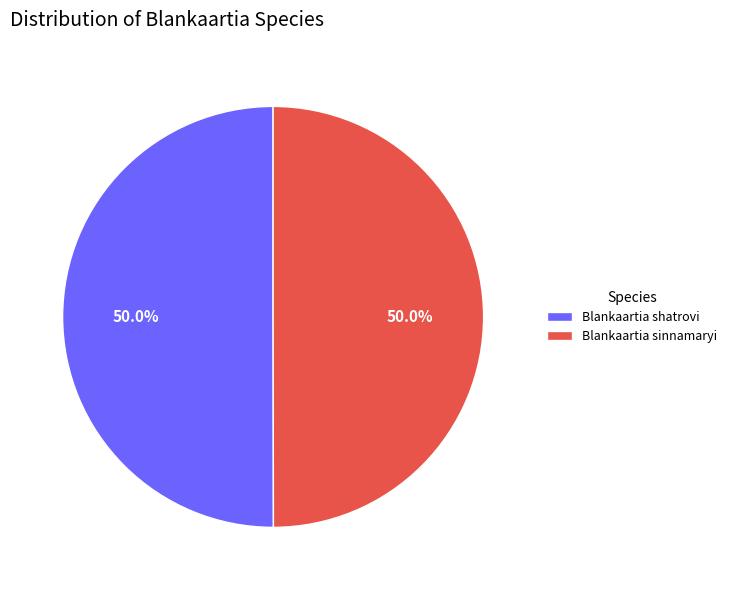

True or false: Blankaartia sinnamaryi accounts for 36% of the total.

False